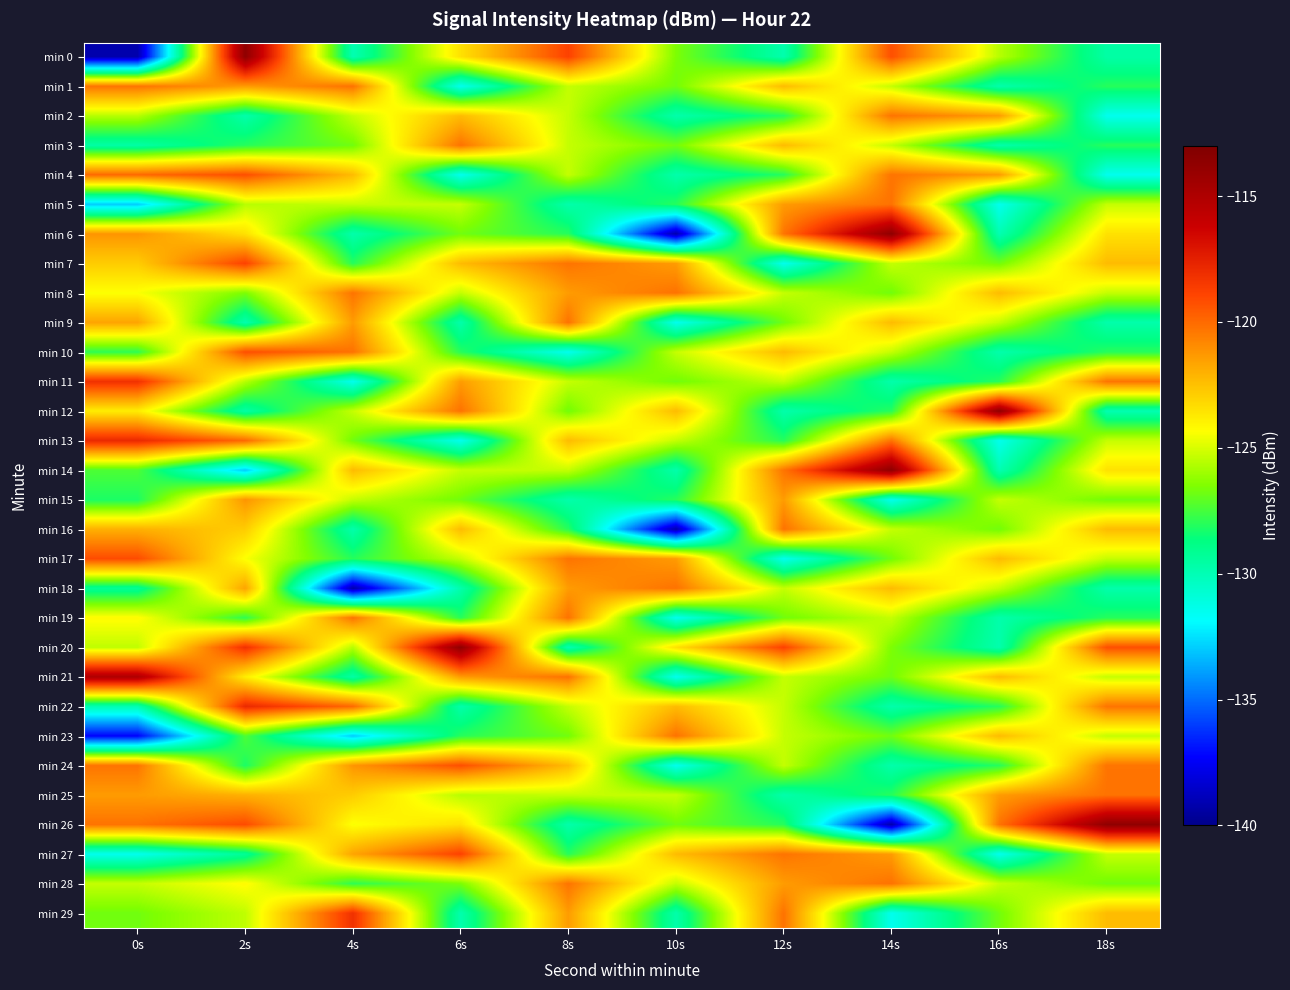

List the series in order of their peak value, highest first.

min 0, min 6, min 12, min 14, min 20, min 26, min 21, min 13, min 22, min 11, min 29, min 7, min 27, min 17, min 4, min 10, min 24, min 1, min 3, min 5, min 8, min 9, min 16, min 18, min 19, min 23, min 25, min 28, min 2, min 15